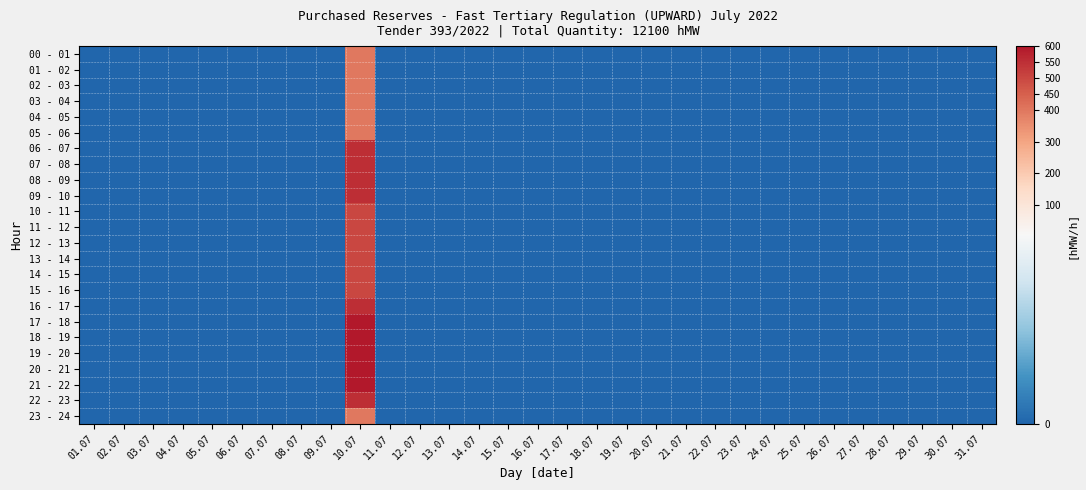

Which has a higher value, 09.07 or 13.07?

09.07